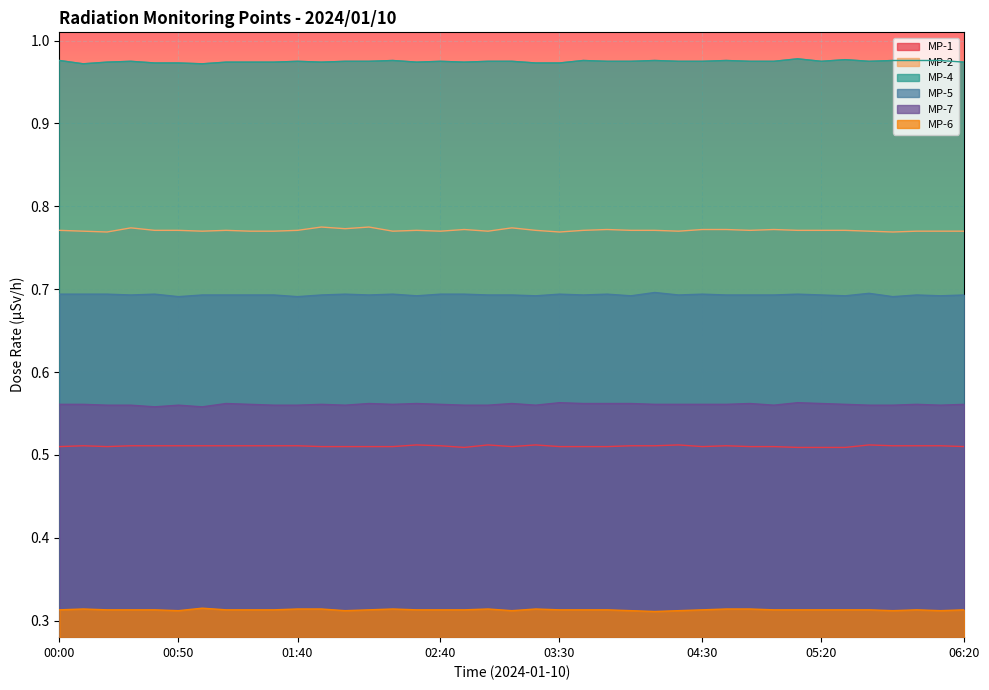

What position from the left is 04:10?

26